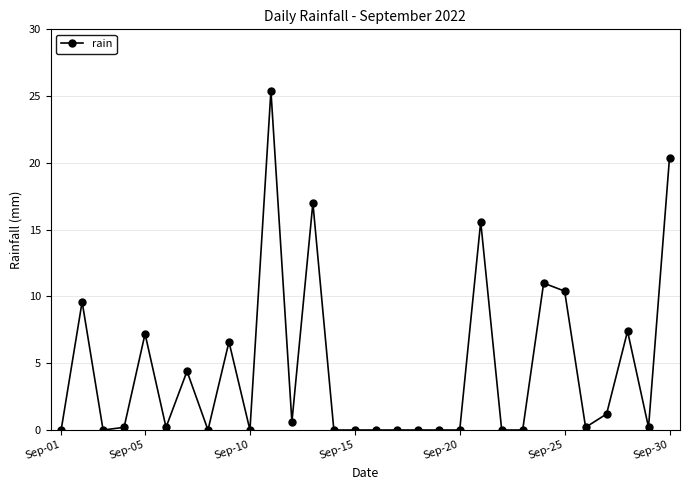

Does the chart display data point markers on the line(s)?

Yes